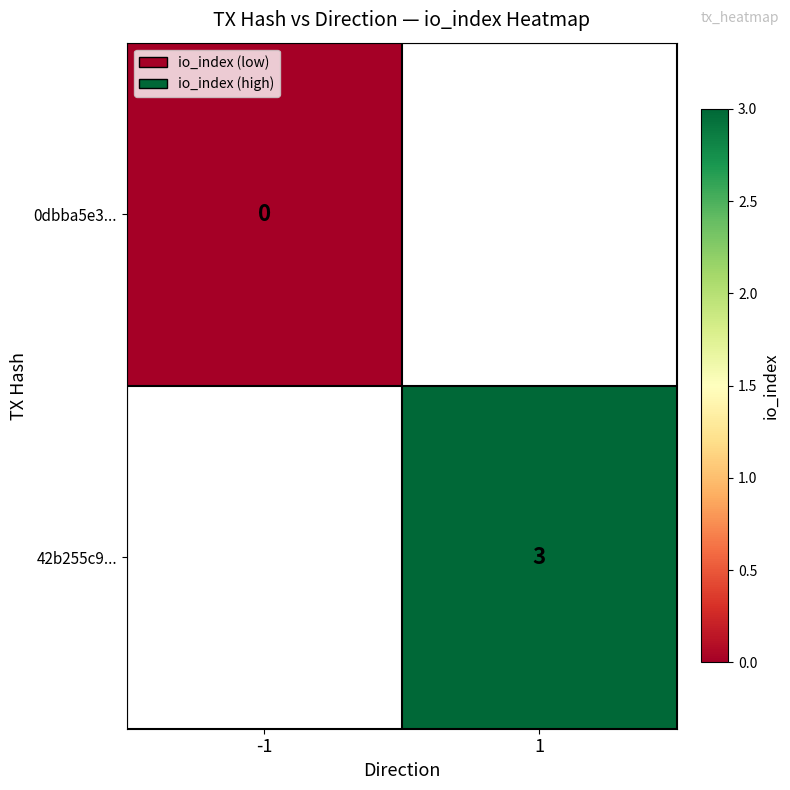

The 42b255c9... series shows 3 at 1. True or false?

True